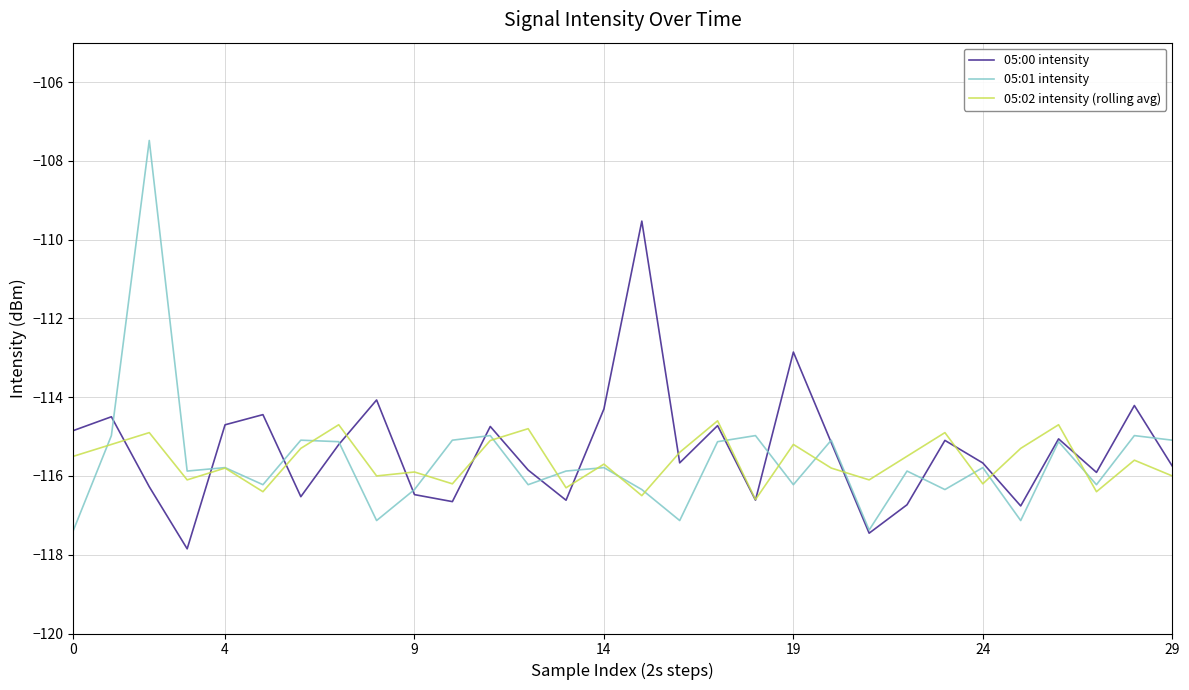

Which series has the largest range (max minus min)?

05:01 intensity